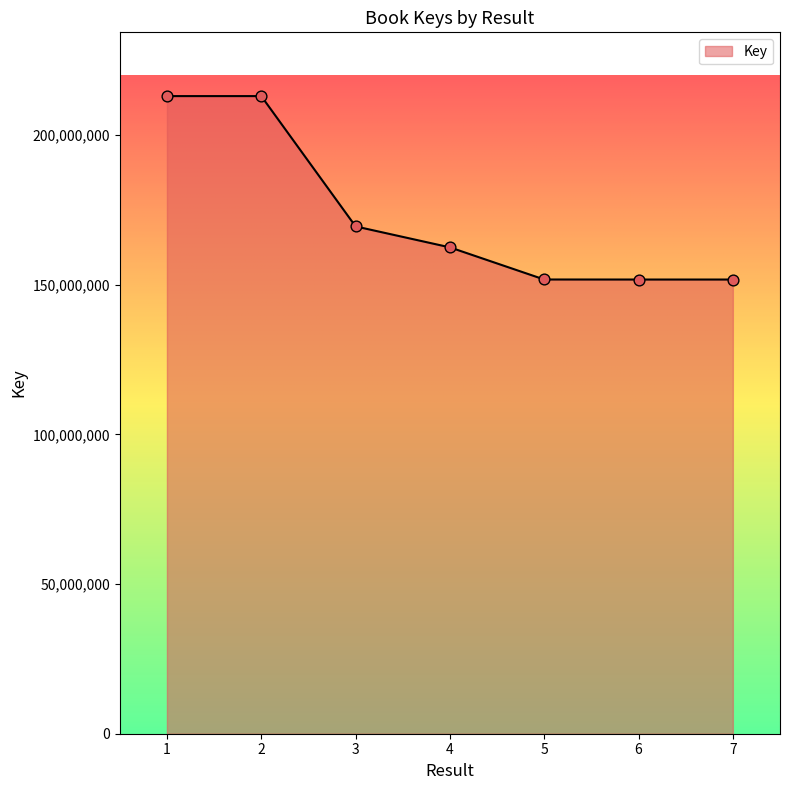

What is the change in value from 2 to 7?

-61303204